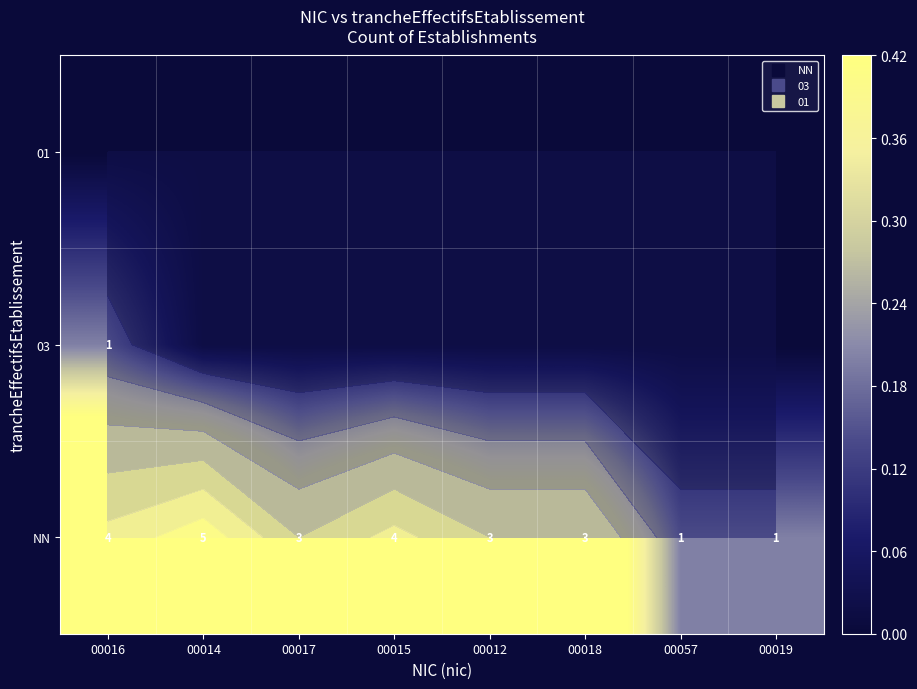

At how many categories does at least one series exceed 0?

8